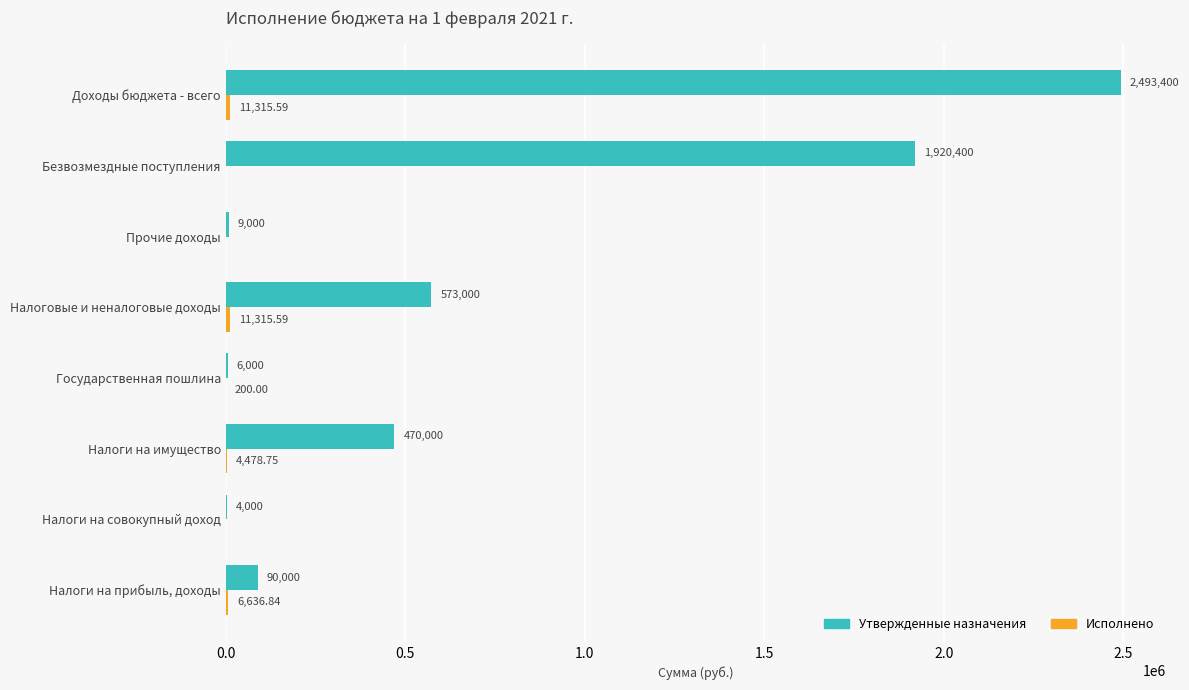

Where is Утвержденные назначения nearest to the value 1248700?

Безвозмездные поступления